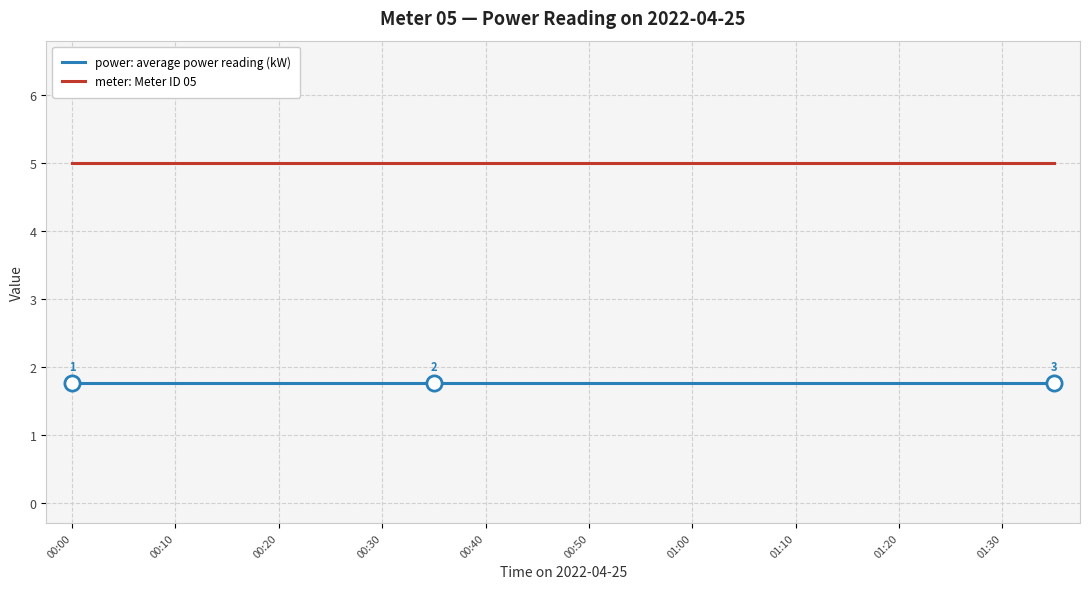

True or false: power: average power reading (kW) and meter: Meter ID 05 cross at least once.

False